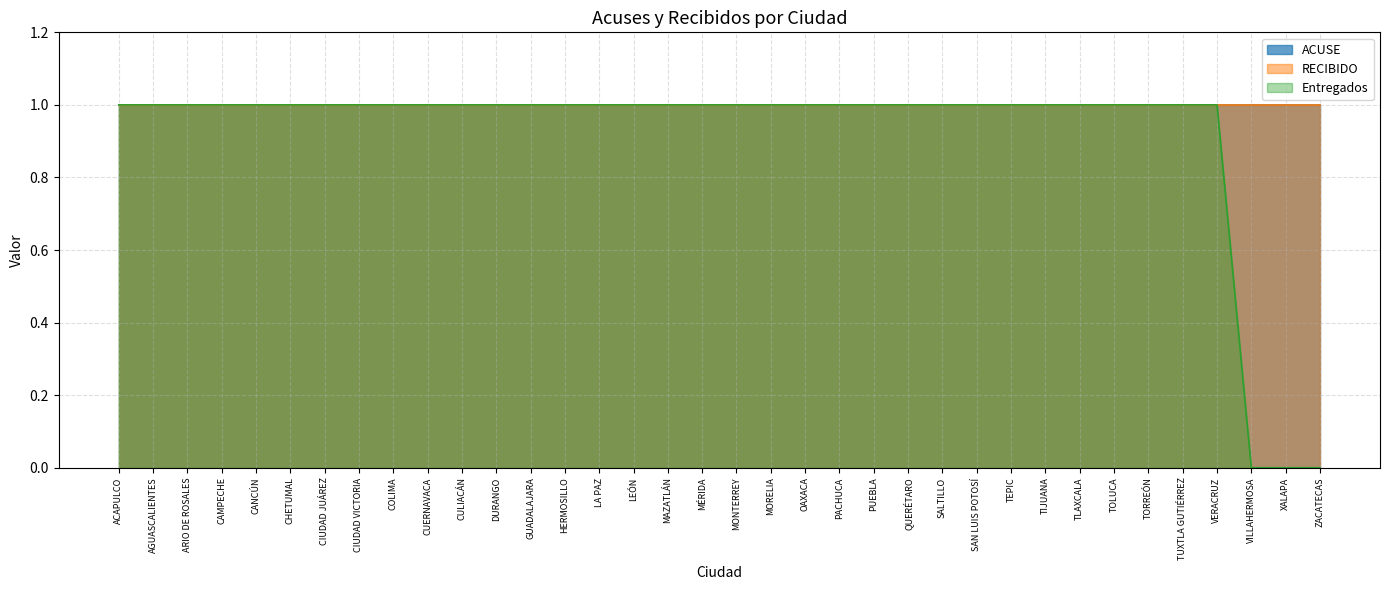

At COLIMA, list the series in order from largest to smallest.

ACUSE, RECIBIDO, Entregados